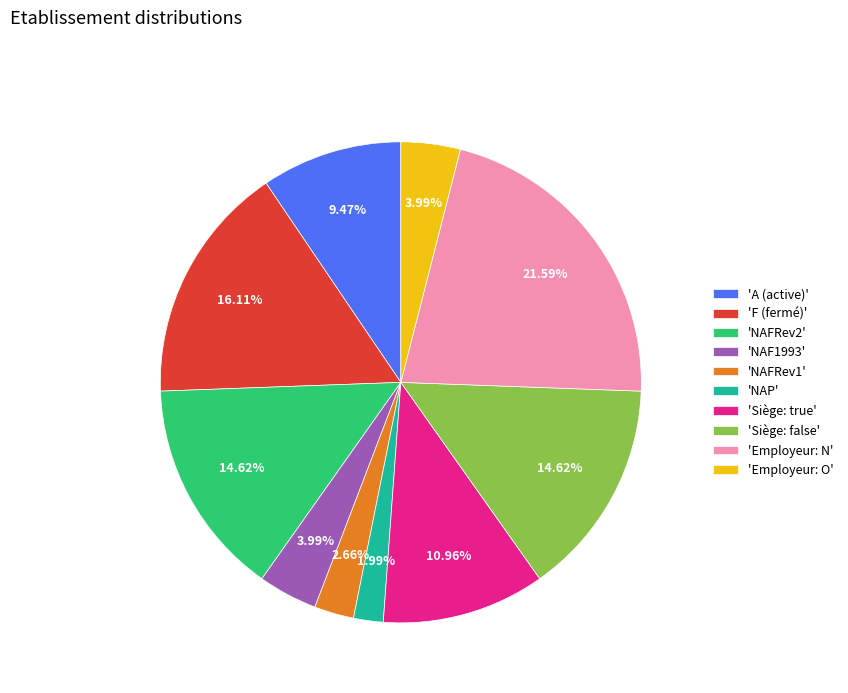

How many slices are in this pie chart?

10